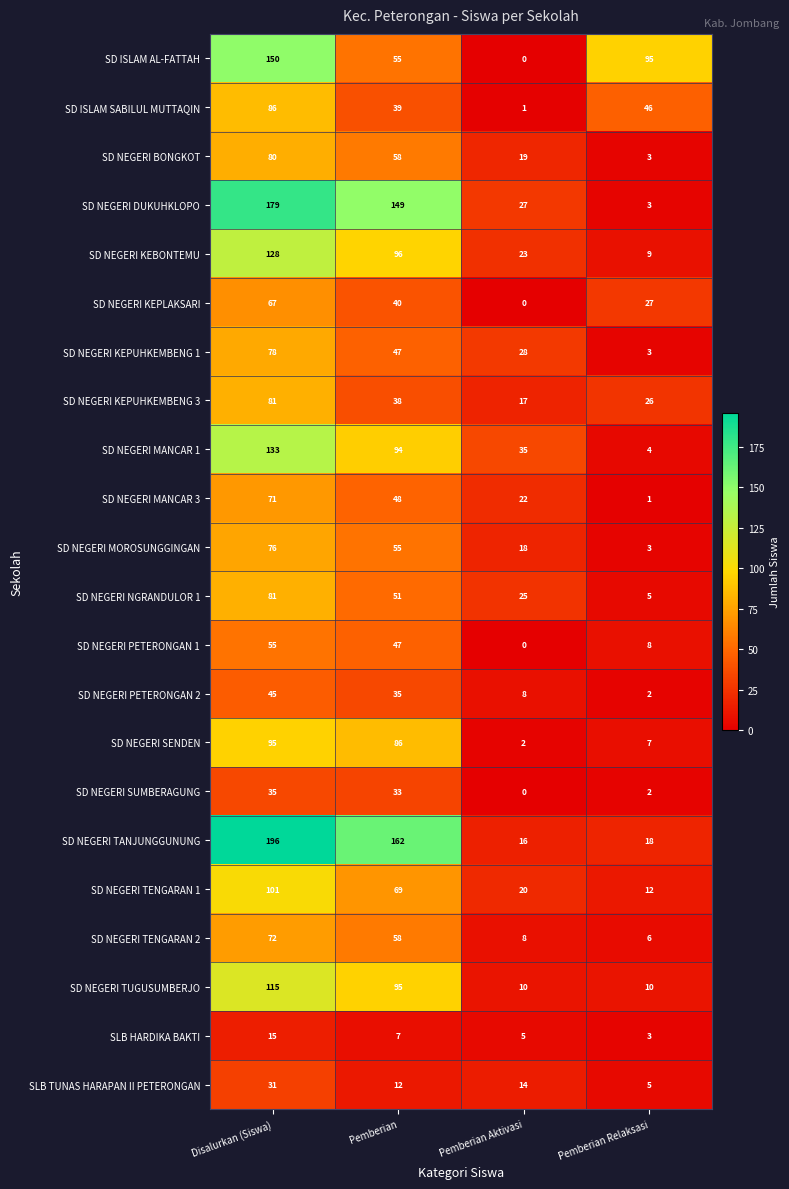

List the labels in order of SD NEGERI SUMBERAGUNG value, smallest first.

Pemberian Aktivasi, Pemberian Relaksasi, Pemberian, Disalurkan (Siswa)